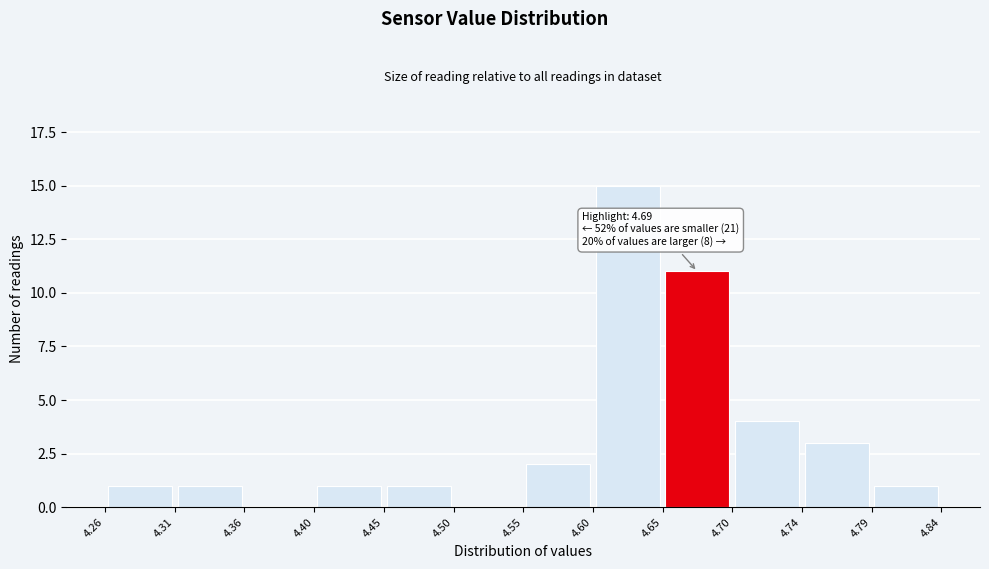

Over which range of the x-axis is the bar tallest?

4.60 to 4.65